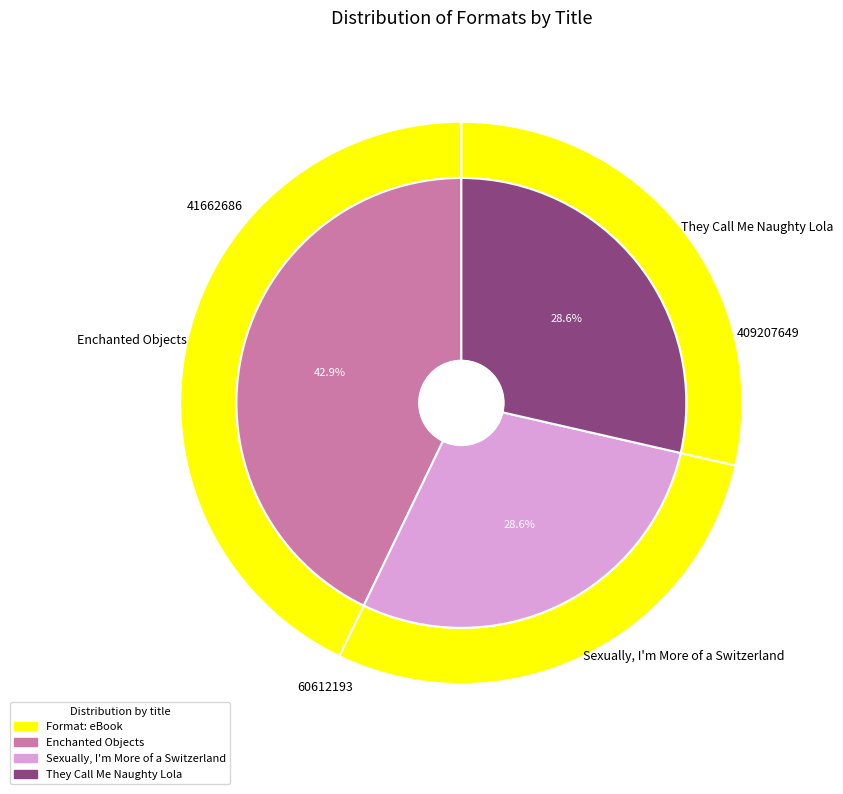

The They Call Me Naughty Lola slice represents 29% of the pie. True or false?

True